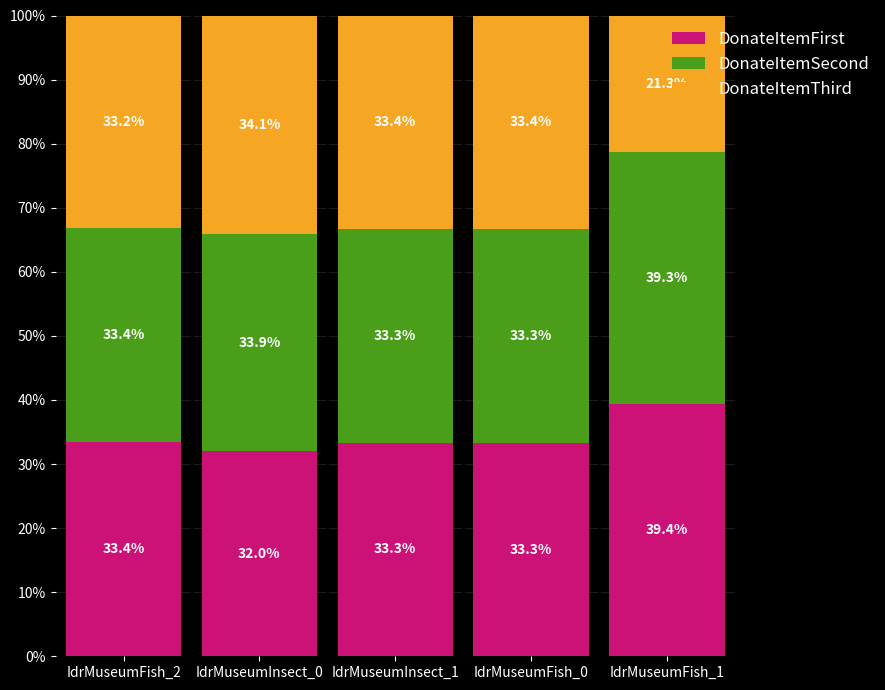

The DonateItemFirst series shows 7.5 at IdrMuseumInsect_1. True or false?

False